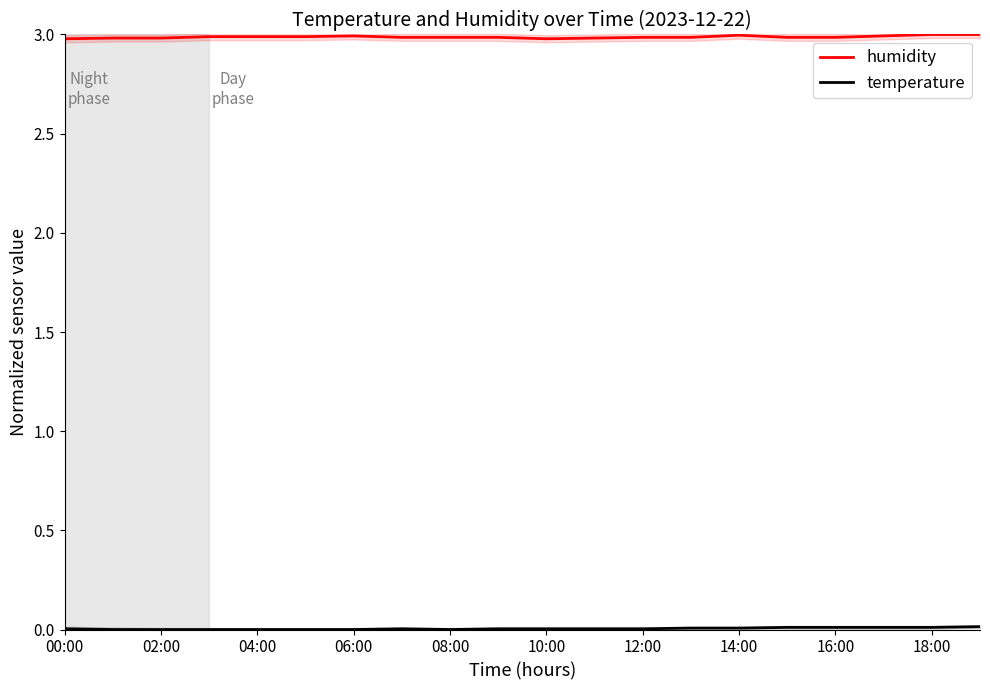

Read the humidity value at 18:00.

3.0